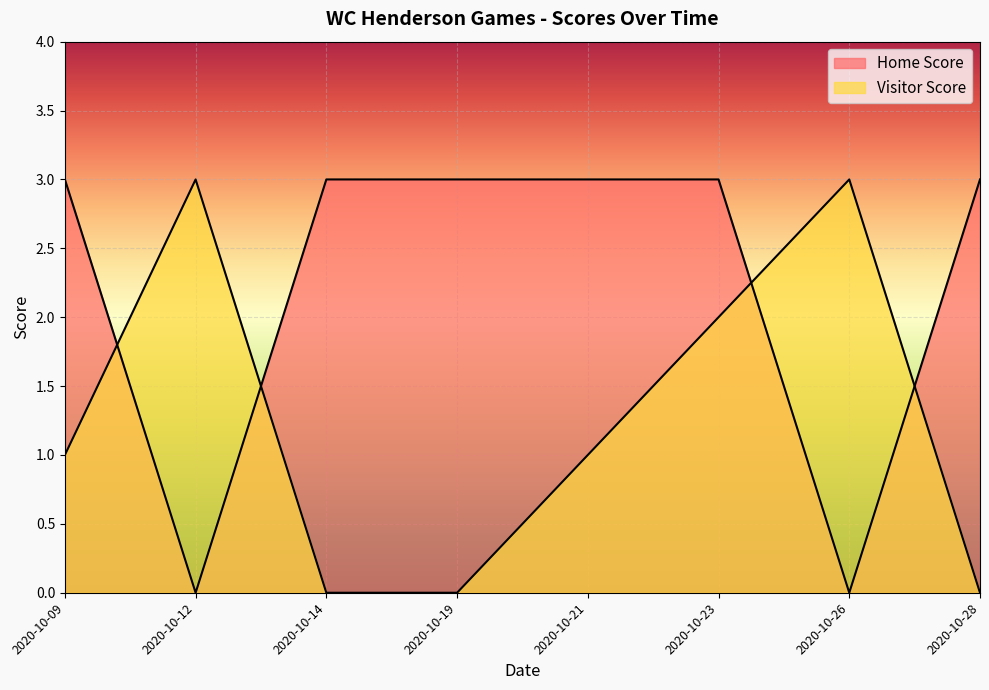

What are all the series names shown in the legend?

Home Score, Visitor Score